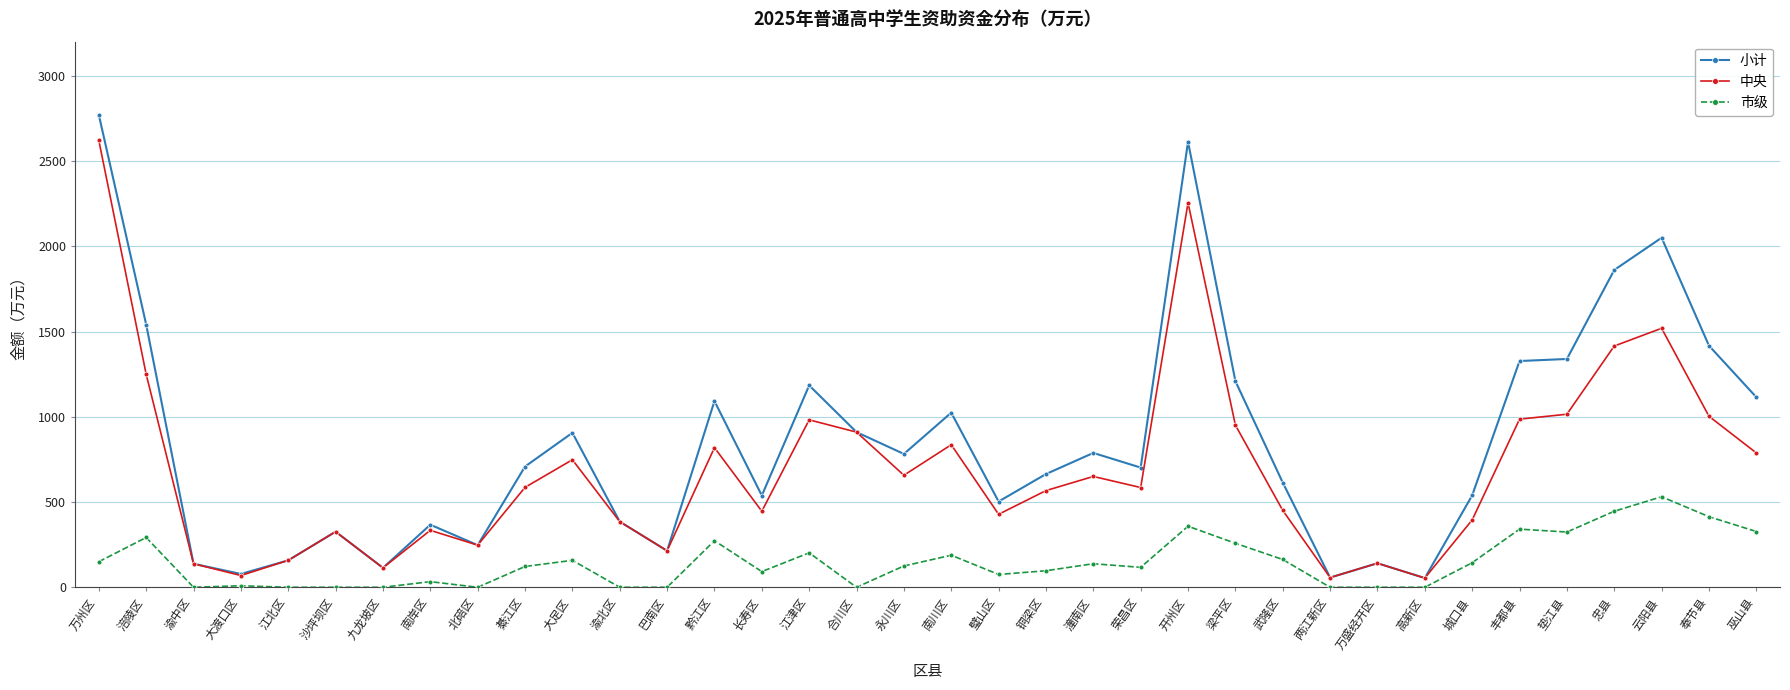

What is the maximum value for 小计?

2771